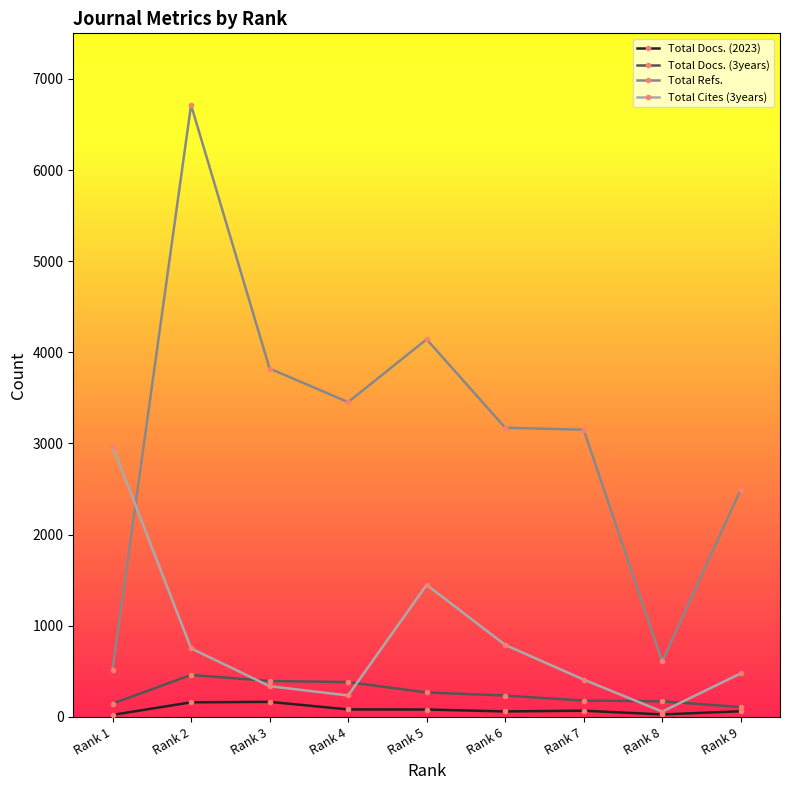

The Total Refs. series shows 335 at Rank 8. True or false?

False